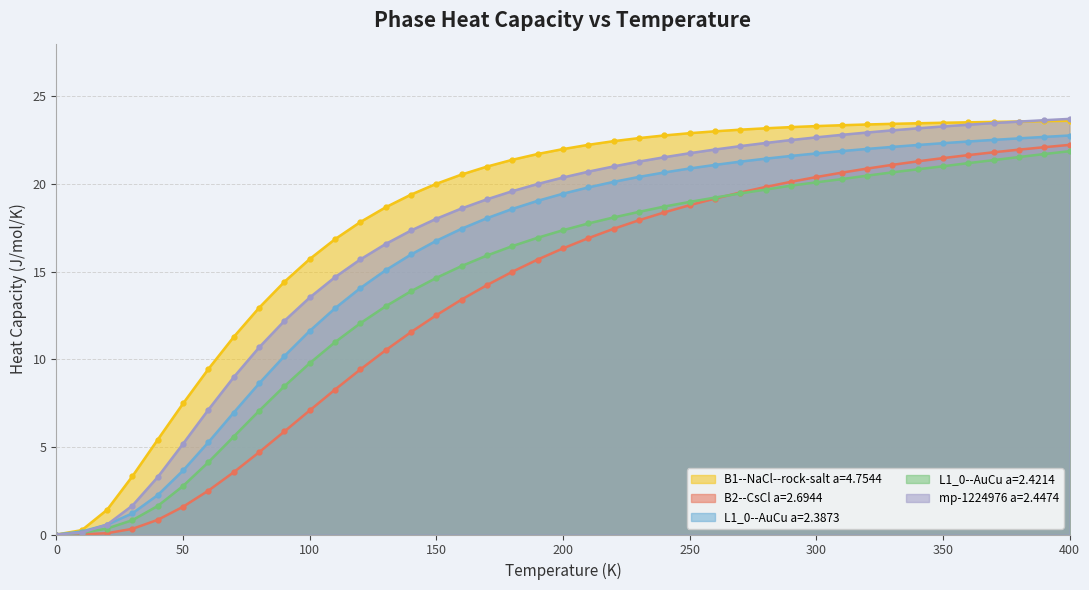

True or false: mp-1224976 a=2.4474 has a value of 7.0 at 600.

False